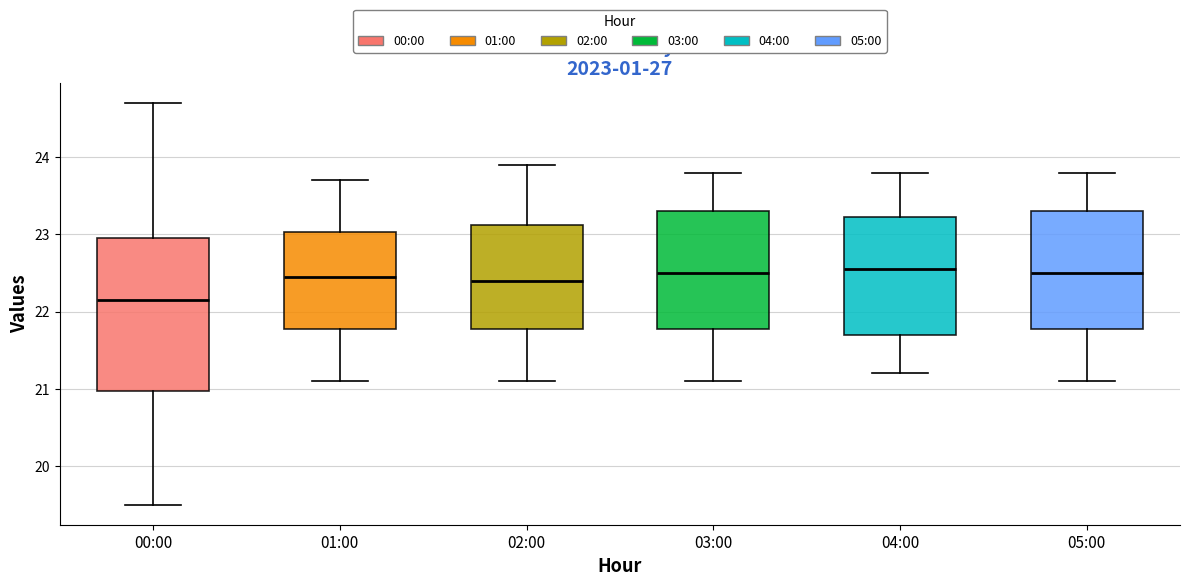

Reading left to right, transcribe this box plot: for each box, give where its median line is, the range the box spans, and where its two whiskers end, as read against the y-axis. The values are not printed on the chart, so give them approximately, as read against the axis.

00:00: median 22.2, box 21.0 to 23.0, whiskers 19.5 to 24.7
01:00: median 22.5, box 21.8 to 23.0, whiskers 21.1 to 23.7
02:00: median 22.4, box 21.8 to 23.1, whiskers 21.1 to 23.9
03:00: median 22.5, box 21.8 to 23.3, whiskers 21.1 to 23.8
04:00: median 22.6, box 21.7 to 23.2, whiskers 21.2 to 23.8
05:00: median 22.5, box 21.8 to 23.3, whiskers 21.1 to 23.8